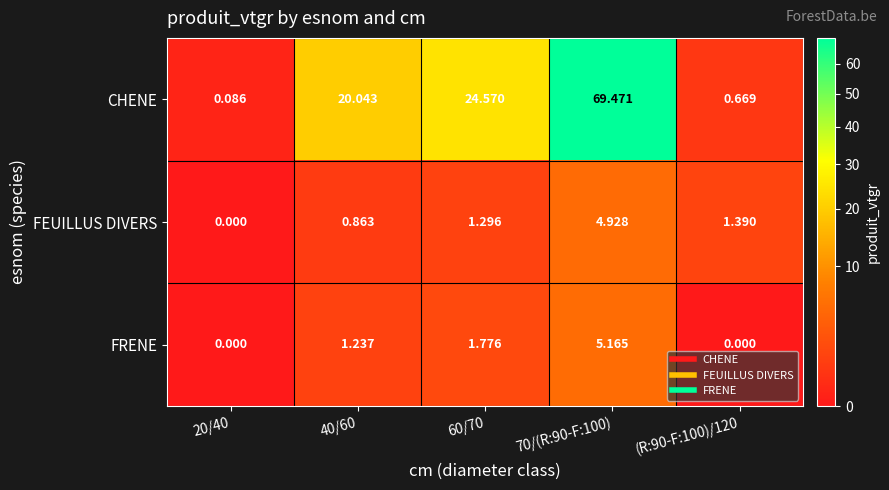

Between 20/40 and 40/60, which series saw the biggest shift?

CHENE